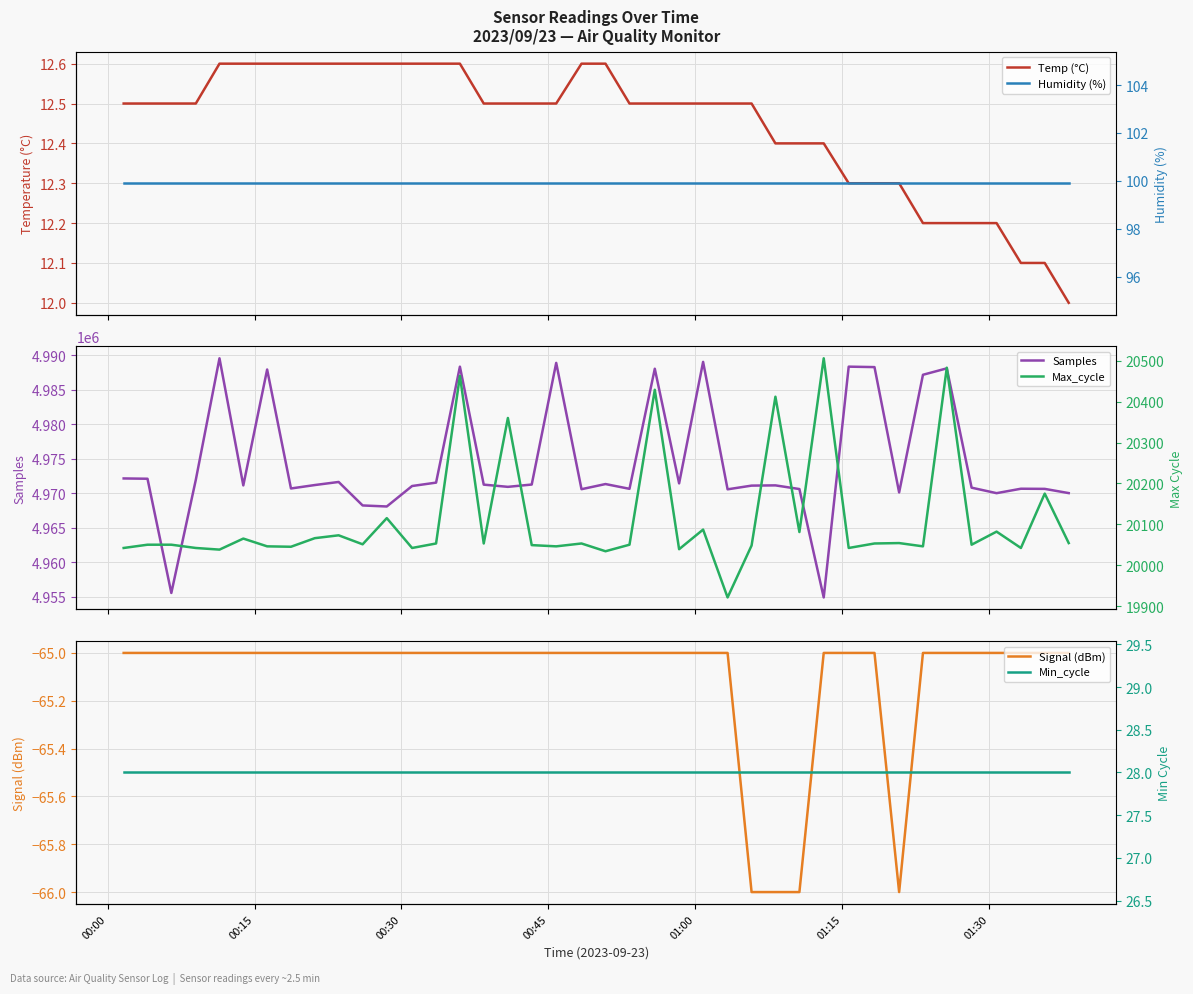

What is the sum of all Humidity (%) values?

3996.0